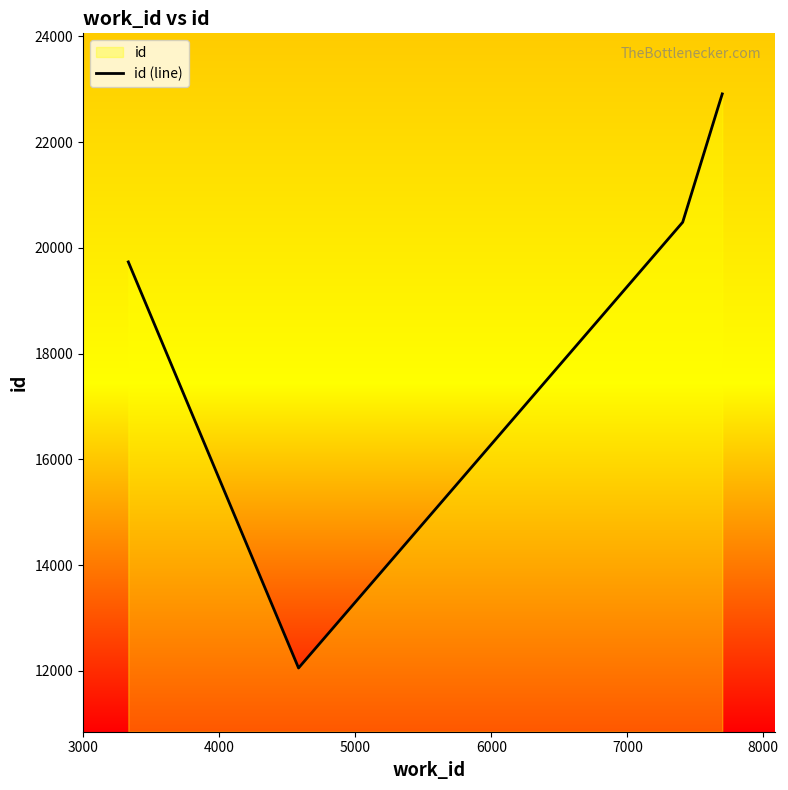

How many lines are shown in the chart?

1